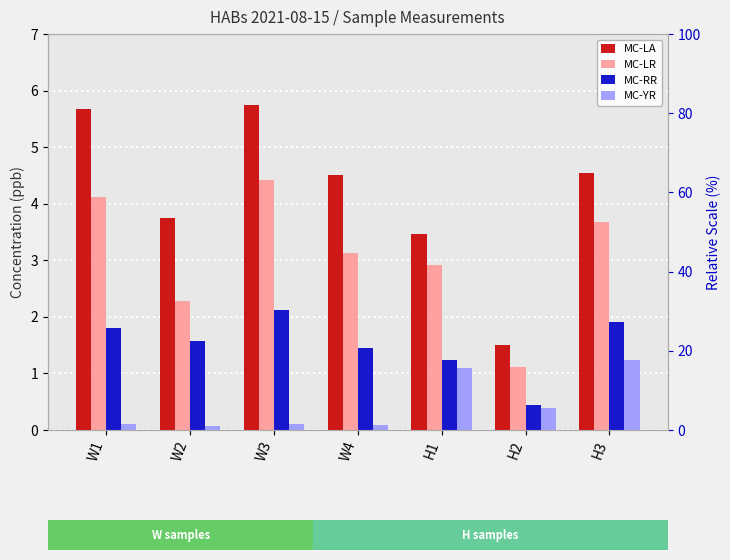

Reading left to right, transcribe all the data shown in this chart.

MC-LA: W1=5.7	W2=3.7	W3=5.7	W4=4.5	H1=3.5	H2=1.5	H3=4.5
MC-LR: W1=4.1	W2=2.3	W3=4.4	W4=3.1	H1=2.9	H2=1.1	H3=3.7
MC-RR: W1=1.8	W2=1.6	W3=2.1	W4=1.4	H1=1.2	H2=0.4	H3=1.9
MC-YR: W1=0.1	W2=0.1	W3=0.1	W4=0.1	H1=1.1	H2=0.4	H3=1.2